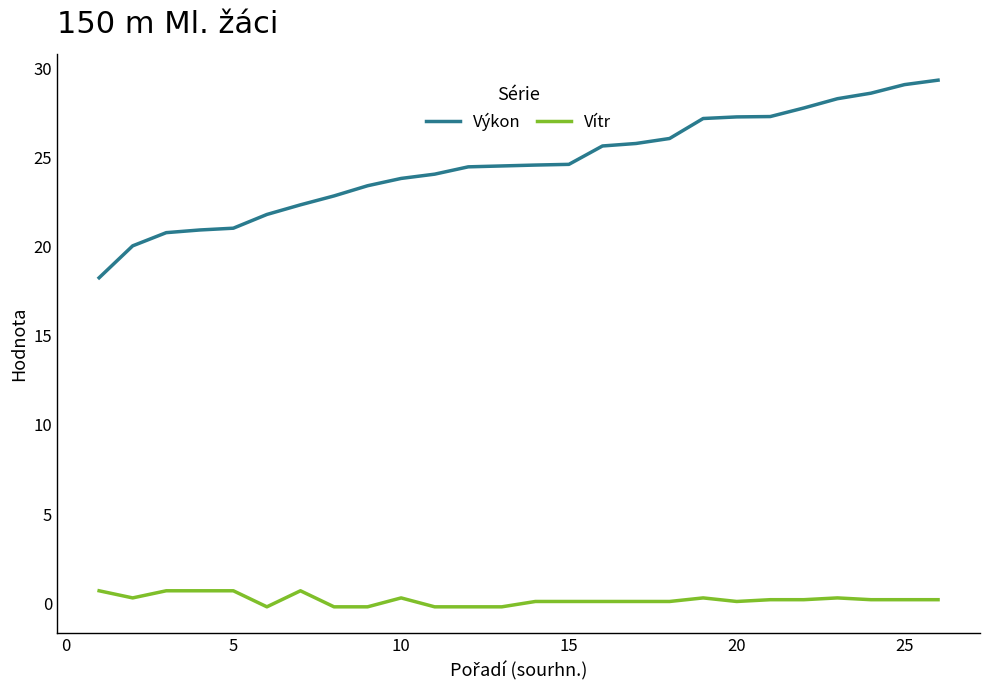

What is the average value of the Výkon series?

24.6